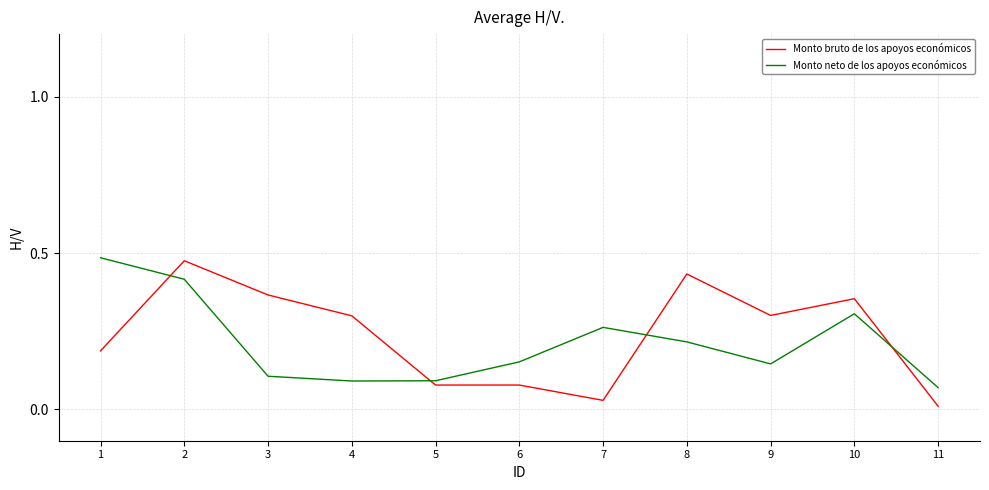

After their last crossing, which series has the higher values: Monto neto de los apoyos económicos or Monto bruto de los apoyos económicos?

Monto neto de los apoyos económicos